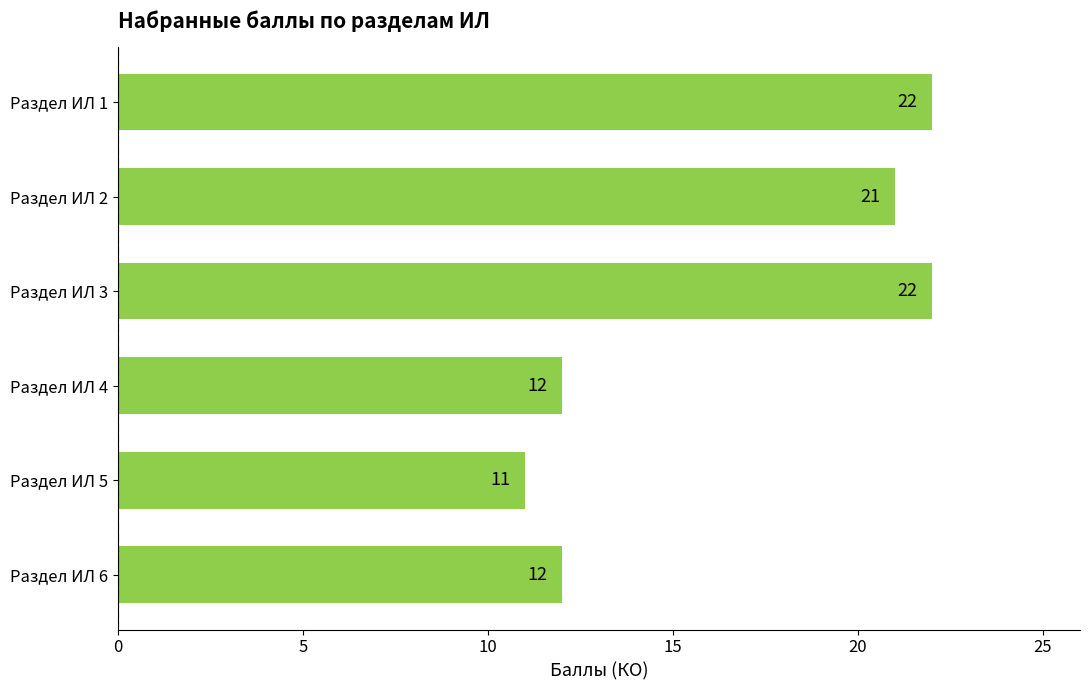

The chart shows a value of 7 at Раздел ИЛ 6. True or false?

False